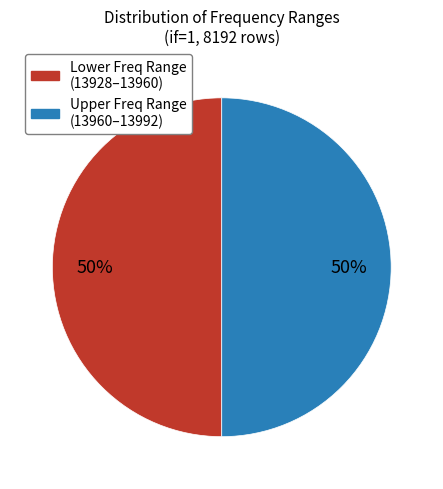

To the nearest percent, what is the average slice percentage?

50%